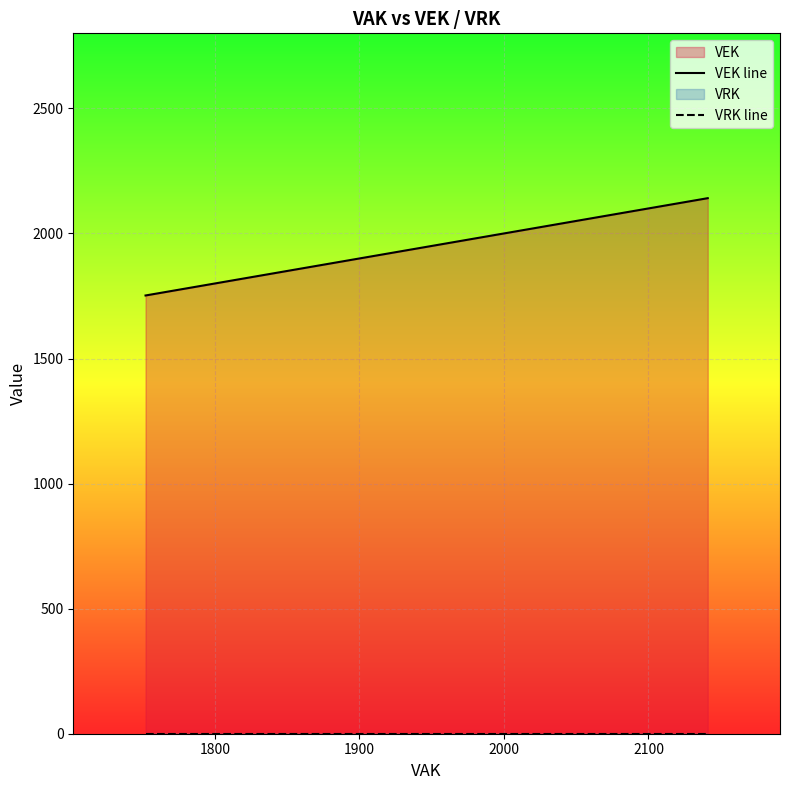

What is the label of the 24th point from the right?

2000